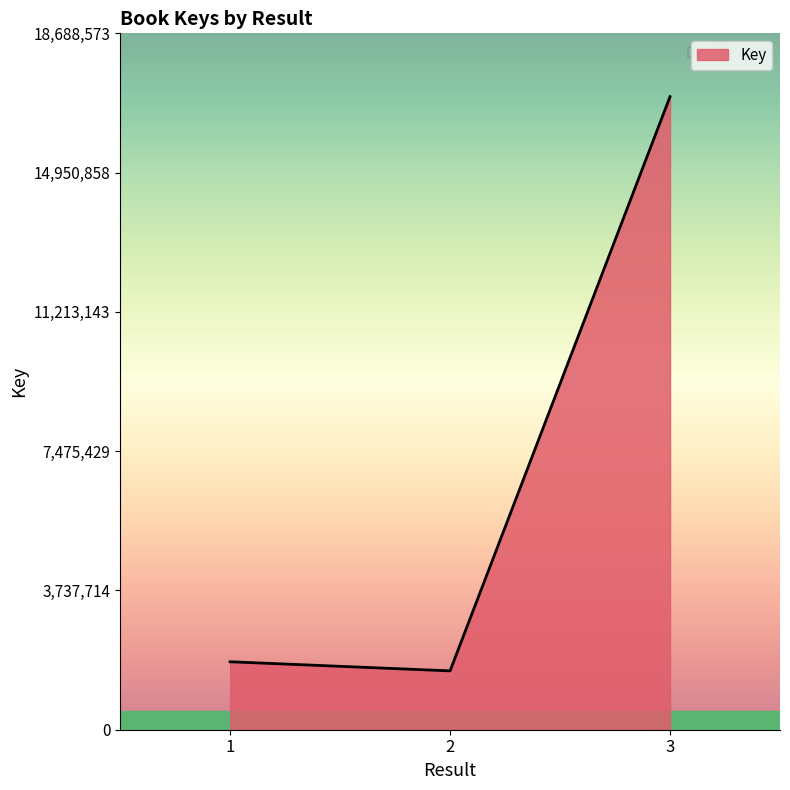

Between 3 and 1, which is larger?

3